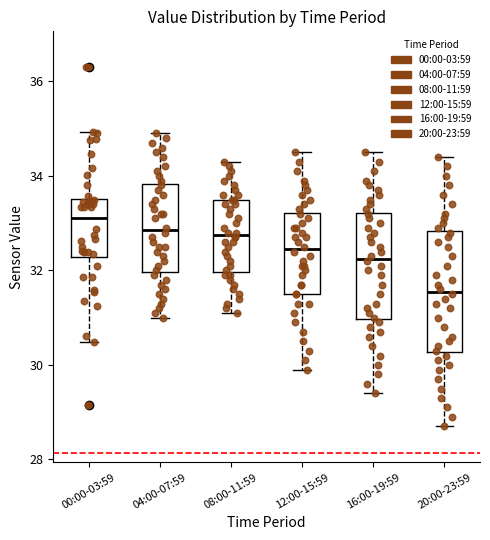

Where is the upper edge of the box for 12:00-15:59 on the y-axis? The values are not printed on the chart, so give them approximately, as read against the axis.

33.2